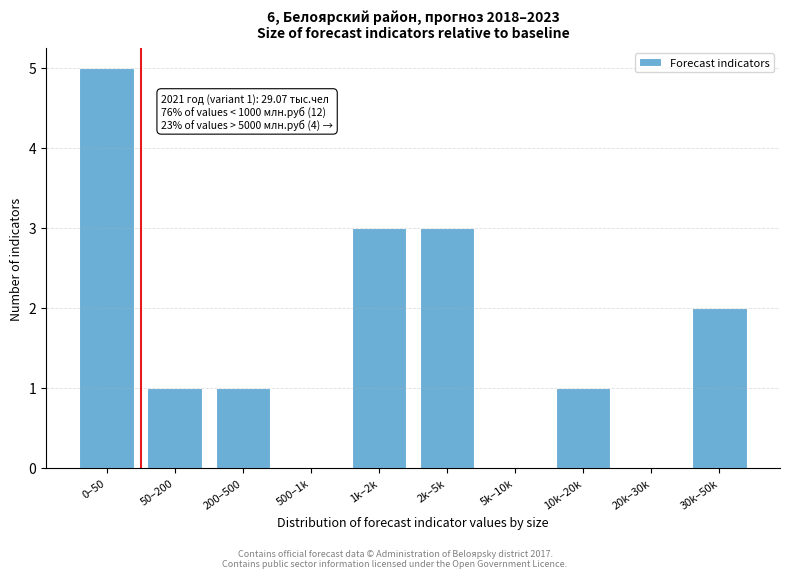

Reading right to left, transcribe all the data shown in this chart.

30k–50k=2	20k–30k=0	10k–20k=1	5k–10k=0	2k–5k=3	1k–2k=3	500–1k=0	200–500=1	50–200=1	0–50=5